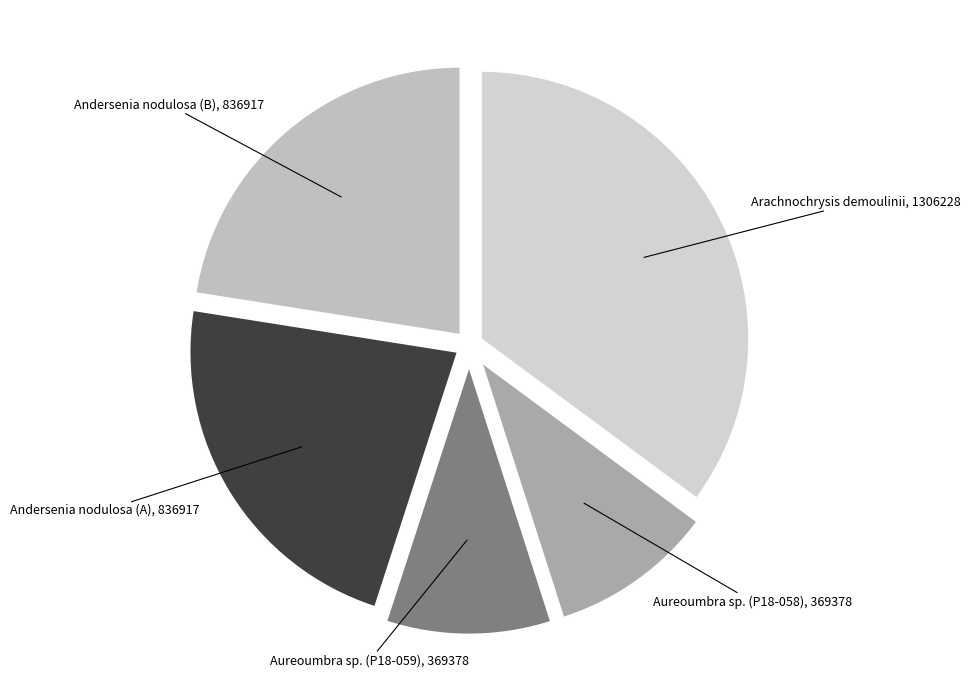

Combined, do Aureoumbra sp. (P18-059), 369378 and Aureoumbra sp. (P18-058), 369378 account for over 50%?

No